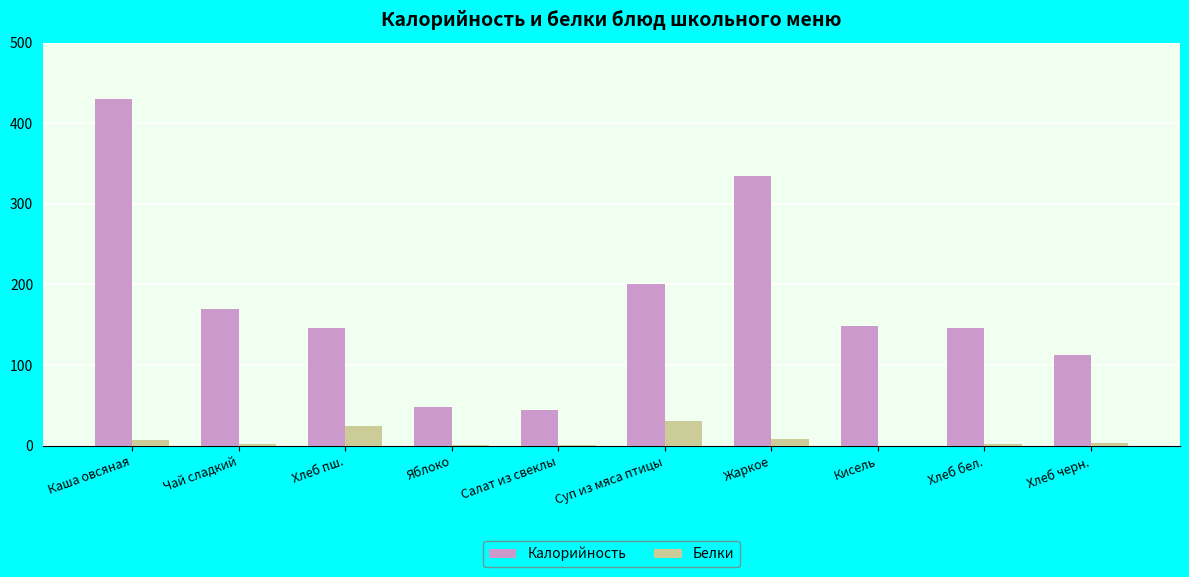

What is the sum of the Белки values at Хлеб пш. and Жаркое?

33.0